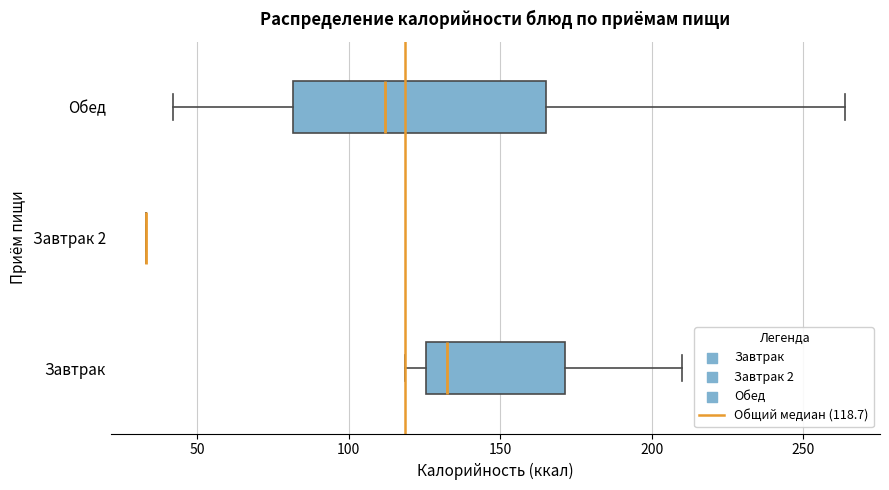

Reading bottom to top, transcribe this box plot: for each box, give where its median line is, the range the box spans, and where its two whiskers end, as read against the x-axis. The values are not printed on the chart, so give them approximately, as read against the axis.

Завтрак: median 135, box 125 to 170, whiskers 120 to 210
Завтрак 2: box collapsed to a line at 35, whiskers 35 to 35
Обед: median 110, box 80 to 165, whiskers 40 to 265